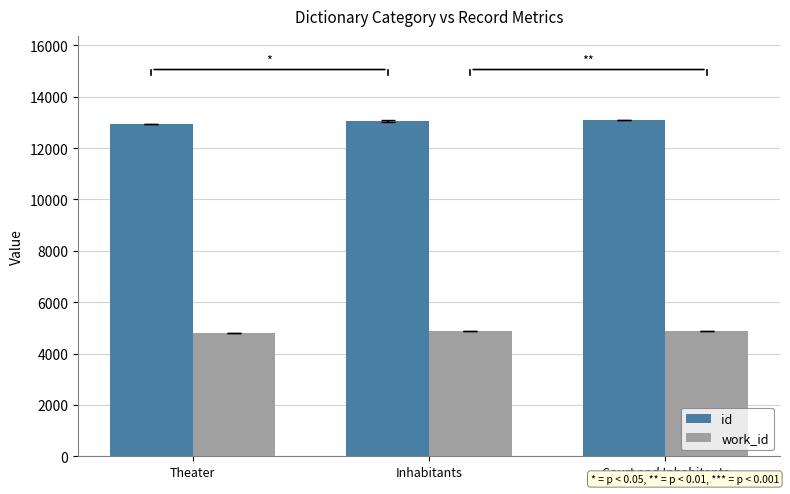

List the series in order of their peak value, lowest first.

work_id, id